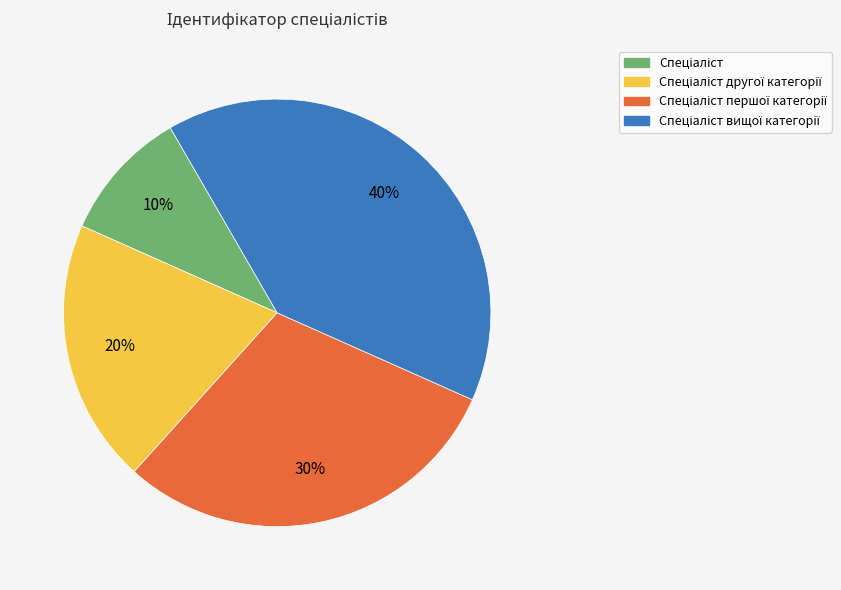

Is there a majority slice in this chart?

No